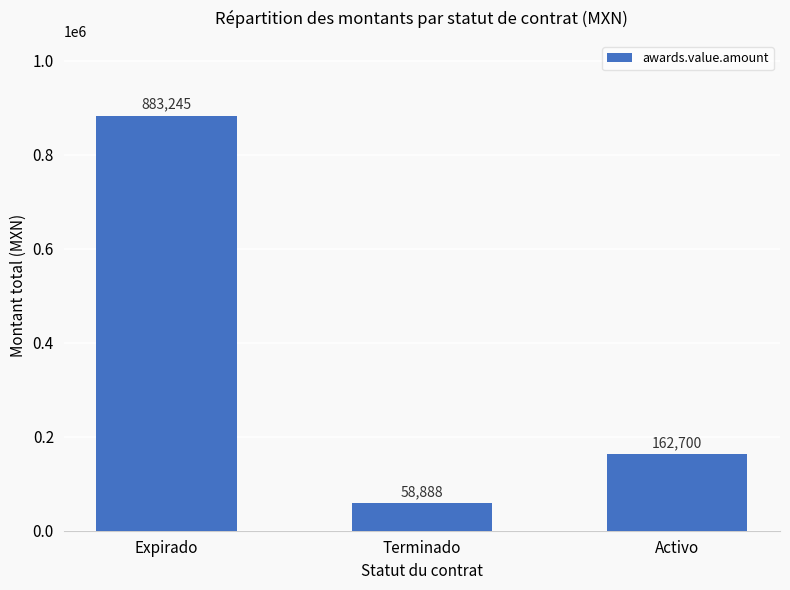

Read the value at Terminado.

58887.9